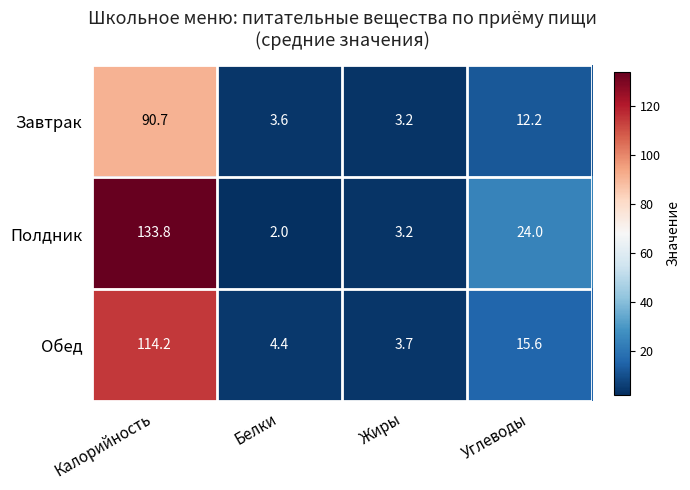

What is the difference between the maximum and second lowest values in the Полдник series?

130.6